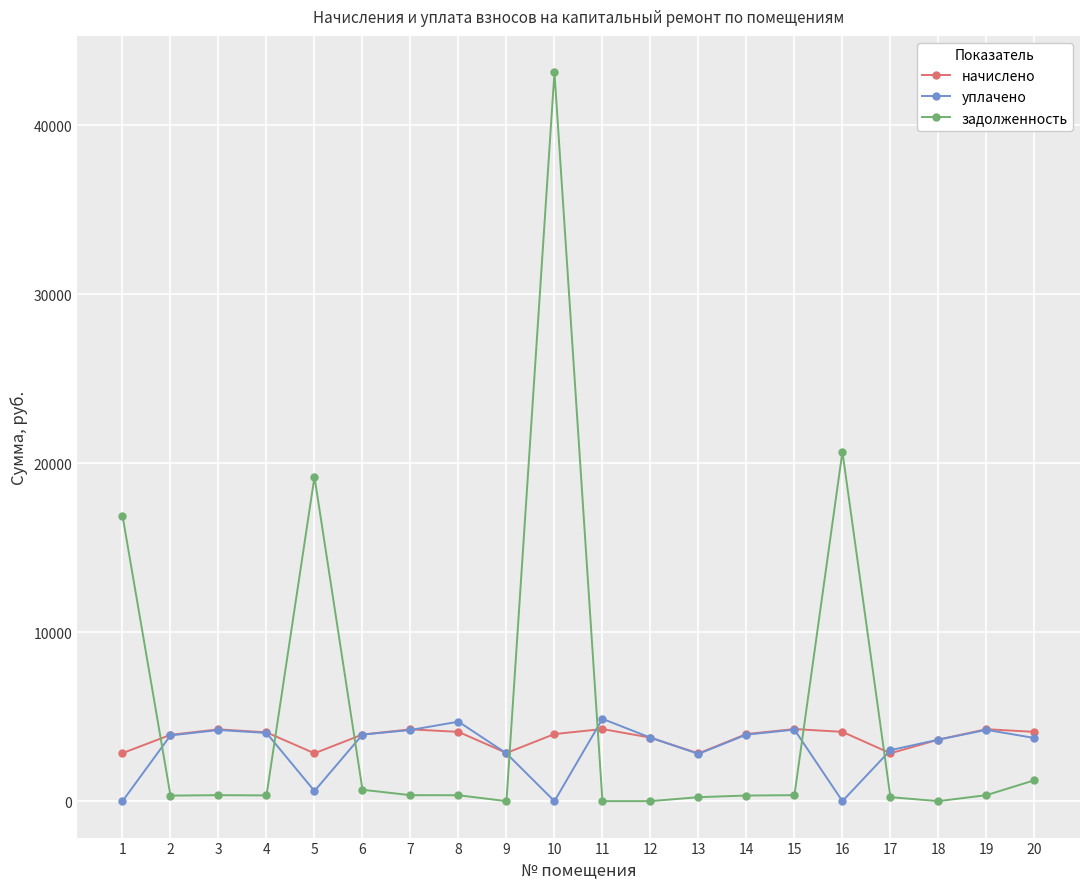

What is the maximum value shown in the chart?

43118.3